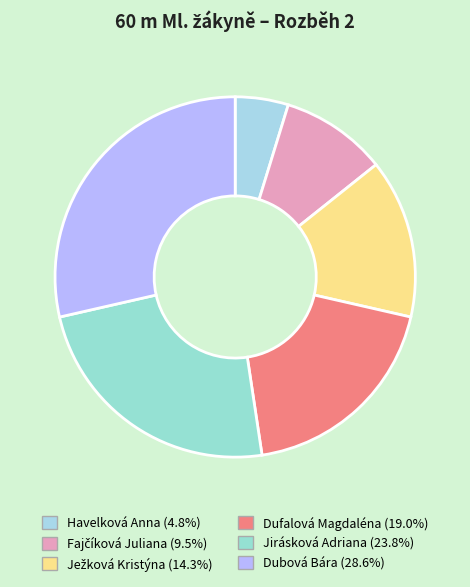

Between Jirásková Adriana and Dubová Bára, which is larger?

Dubová Bára